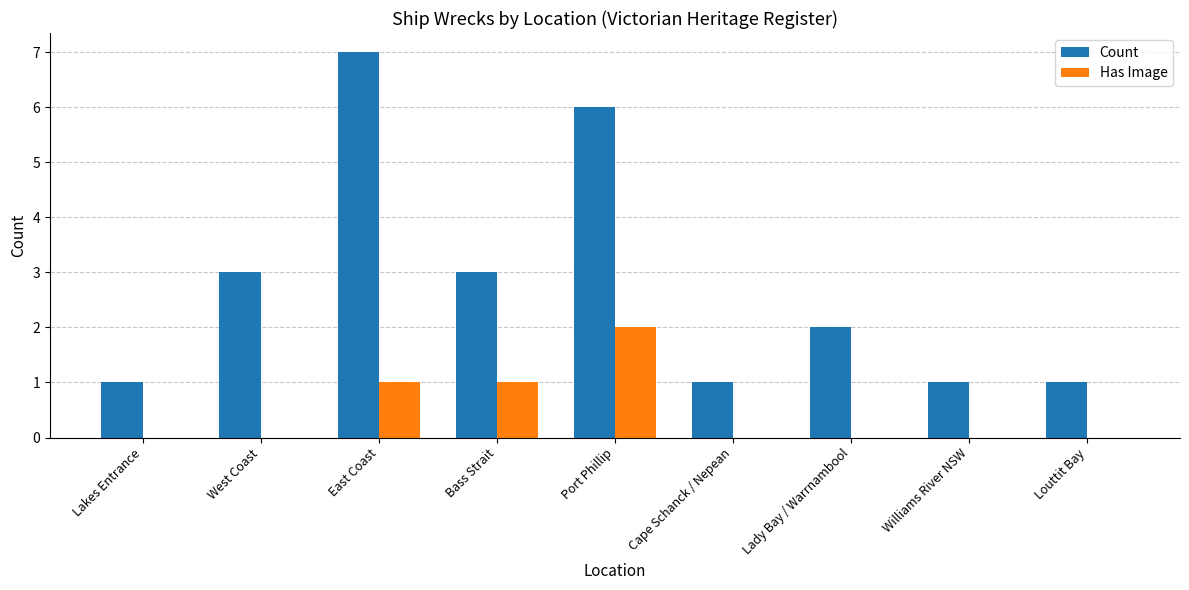

Does the chart contain stacked bars?

No